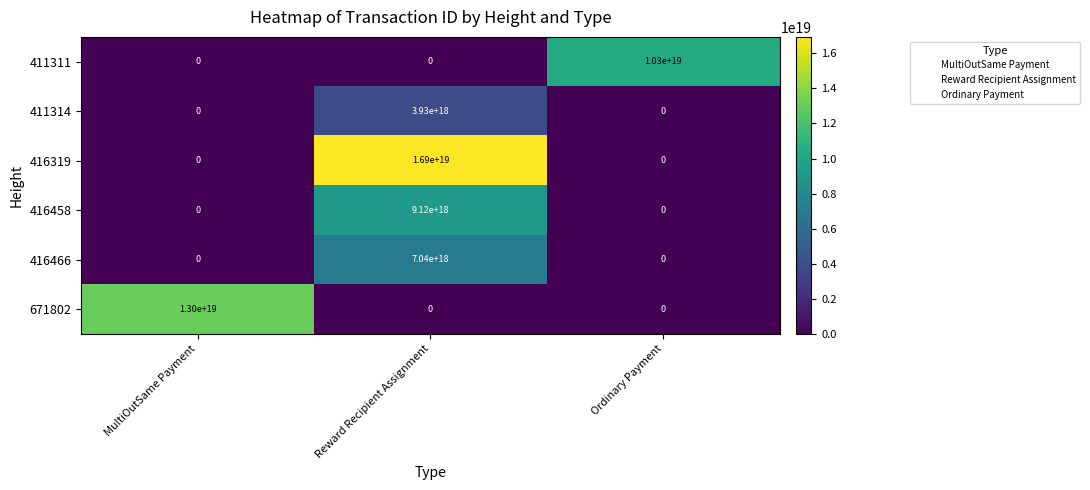

True or false: 416466 has a value of 3968220182987916800 at MultiOutSame Payment.

False